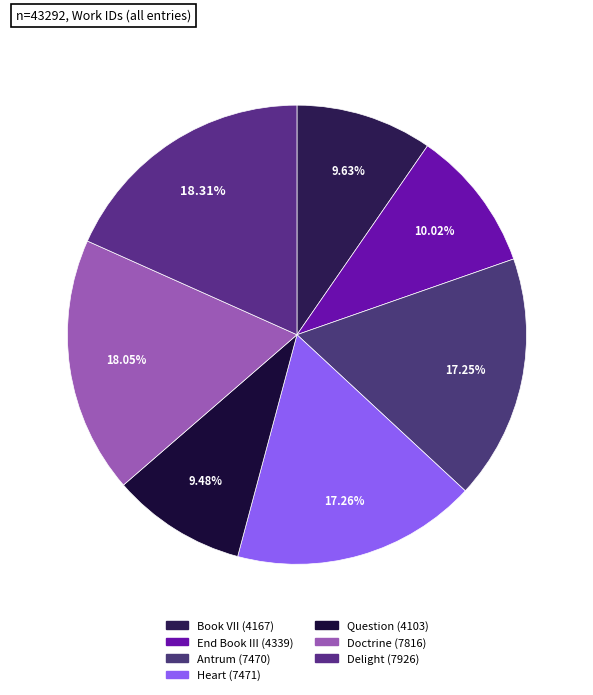

Does Book VII (4167) account for over 50% of the chart?

No